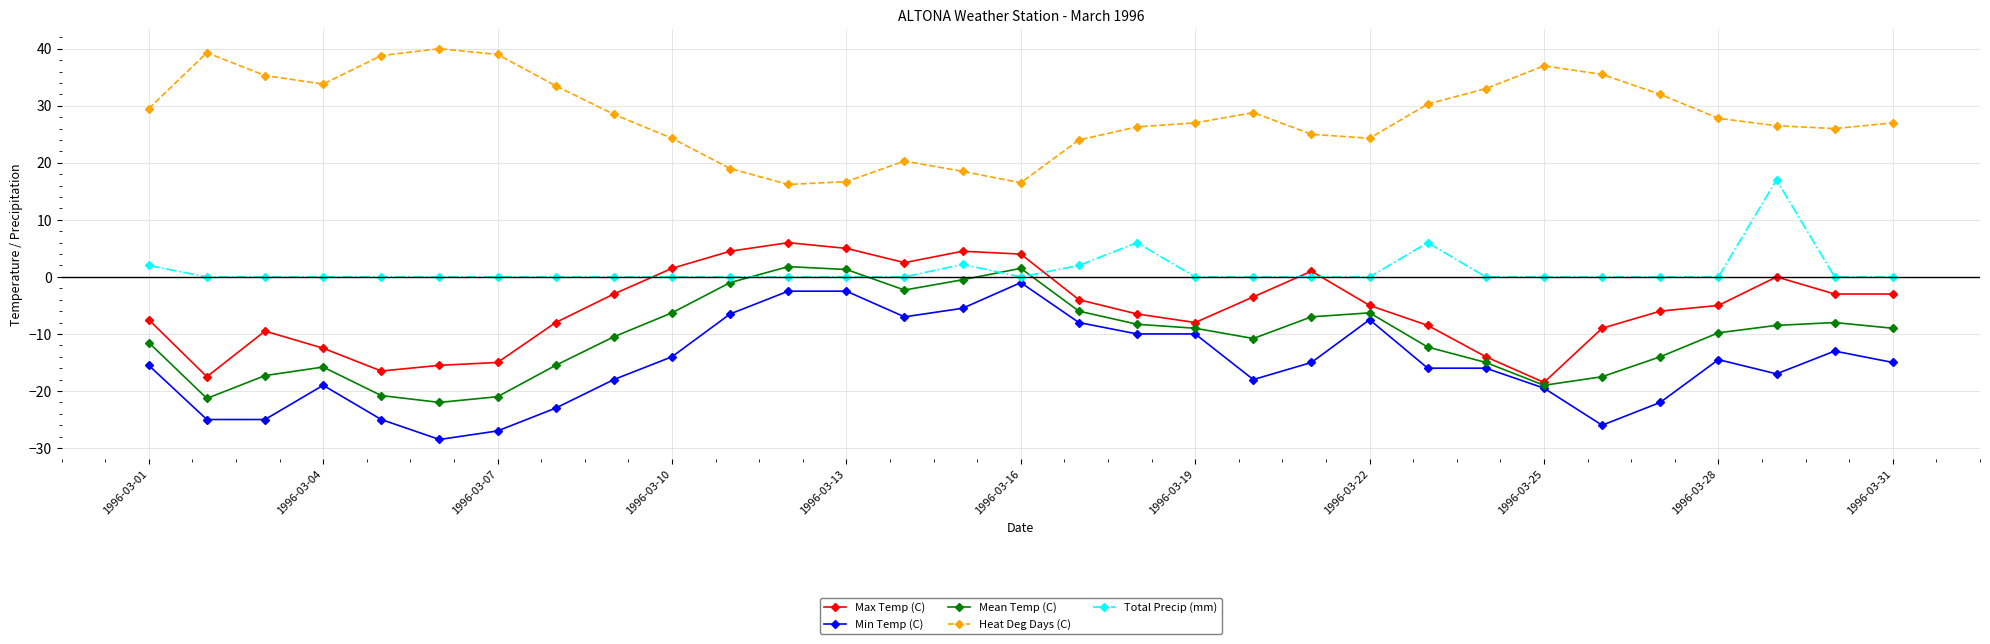

True or false: Heat Deg Days (C) and Max Temp (C) intersect in this chart.

False